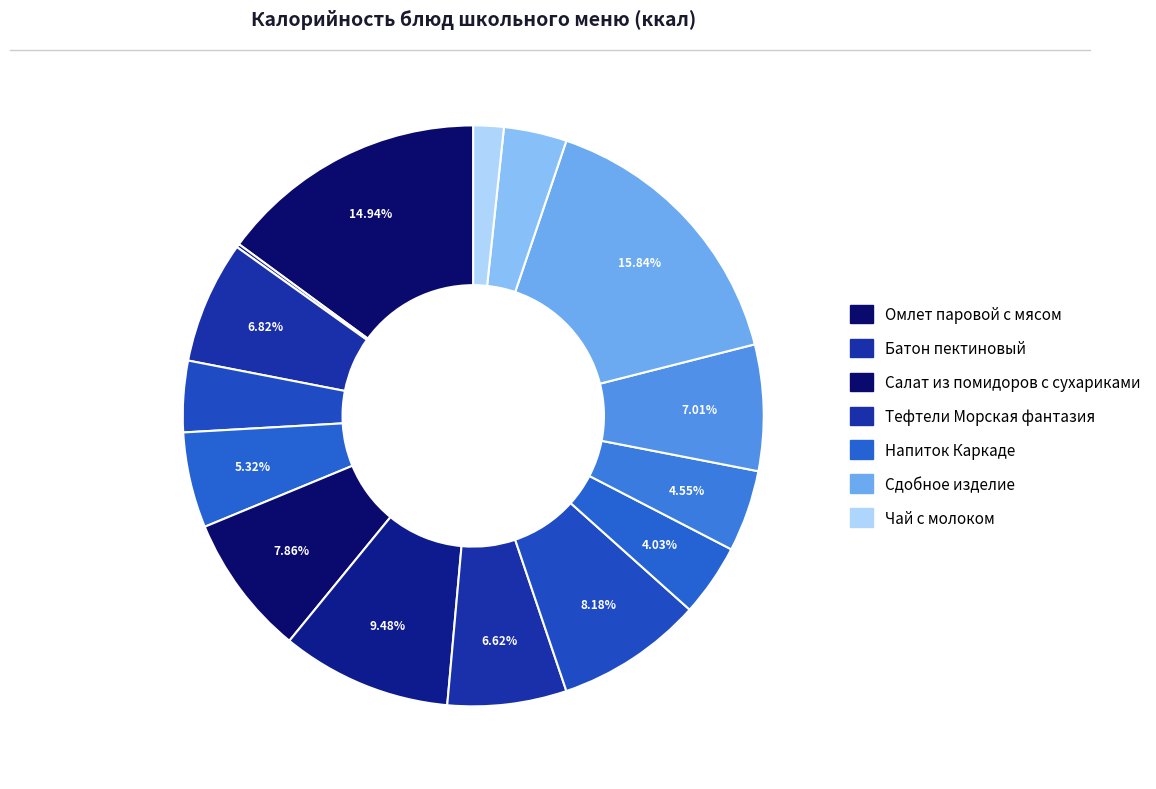

Rank the categories by value from lowest to highest.

Огурец свежий, Чай с молоком, Салат из моркови с сахаром, Чай с сахаром и лимоном, Напиток Каркаде, Хлеб пшеничный, Фрукт, Тефтели Морская фантазия, Батон пектиновый, Хлеб ржано-пшеничный, Салат из помидоров с сухариками, Пюре картофельное, Солянка Школьная, Омлет паровой с мясом, Сдобное изделие